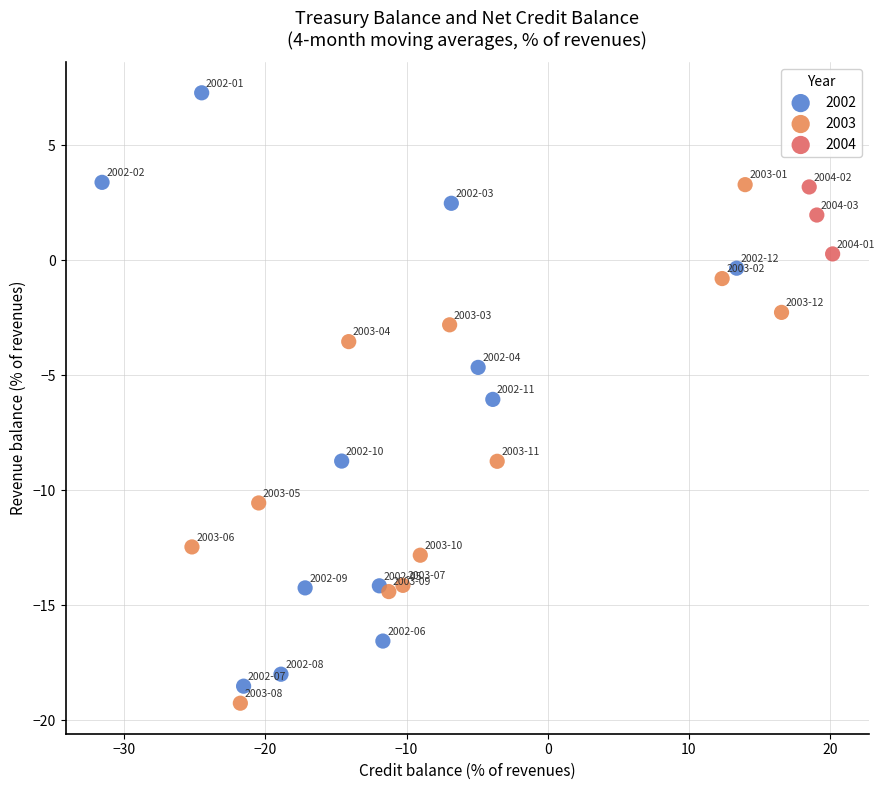

Which series has the largest Y range (max minus min)?

2002